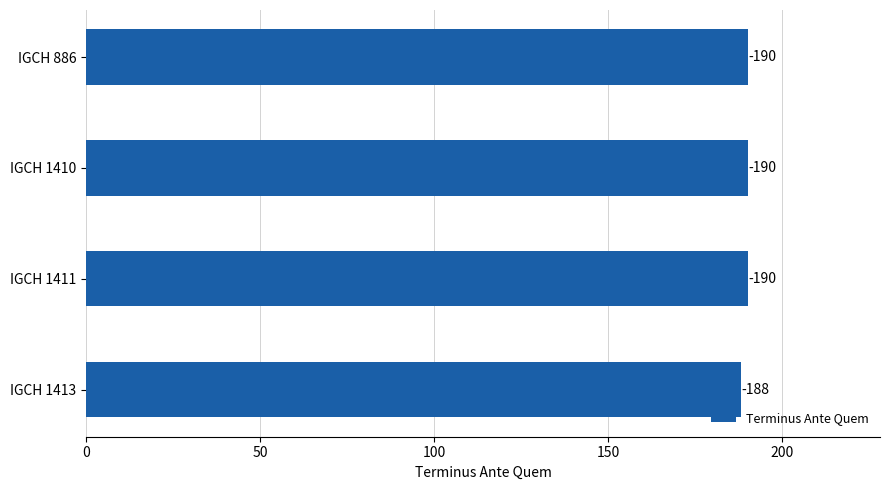

How many bars are there in total?

4